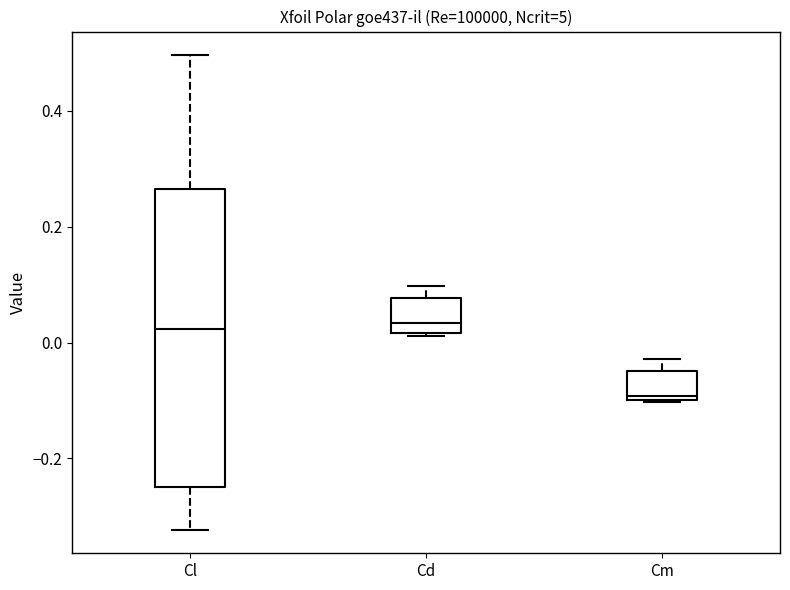

Reading left to right, read every box against the y-axis: the position of its median line, the range the box covers, and the ends of its whiskers. The values are not printed on the chart, so give them approximately, as read against the axis.

Cl: median 0.02, box -0.24 to 0.26, whiskers -0.32 to 0.50
Cd: median 0.04, box 0.02 to 0.08, whiskers 0.02 to 0.10
Cm: median -0.10 (just above the box's lower edge), box -0.10 to -0.04, whiskers -0.10 to -0.02